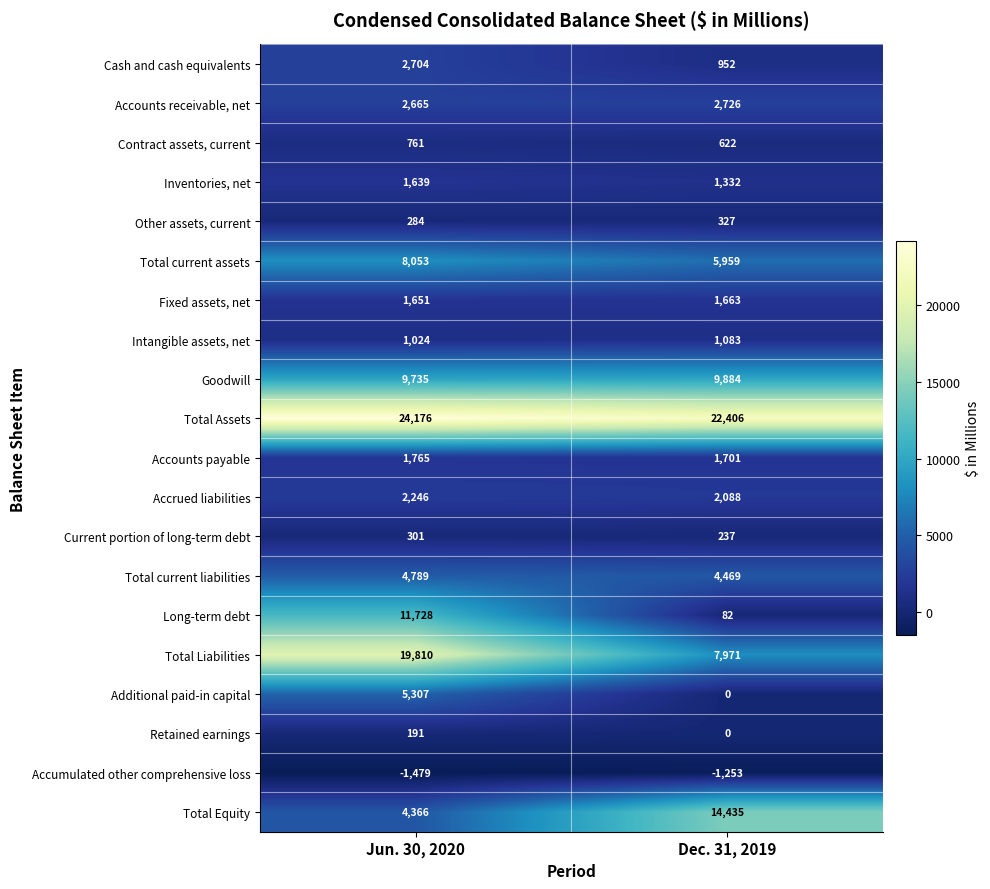

What is the spread (max minus min) of values at Jun. 30, 2020?

25655